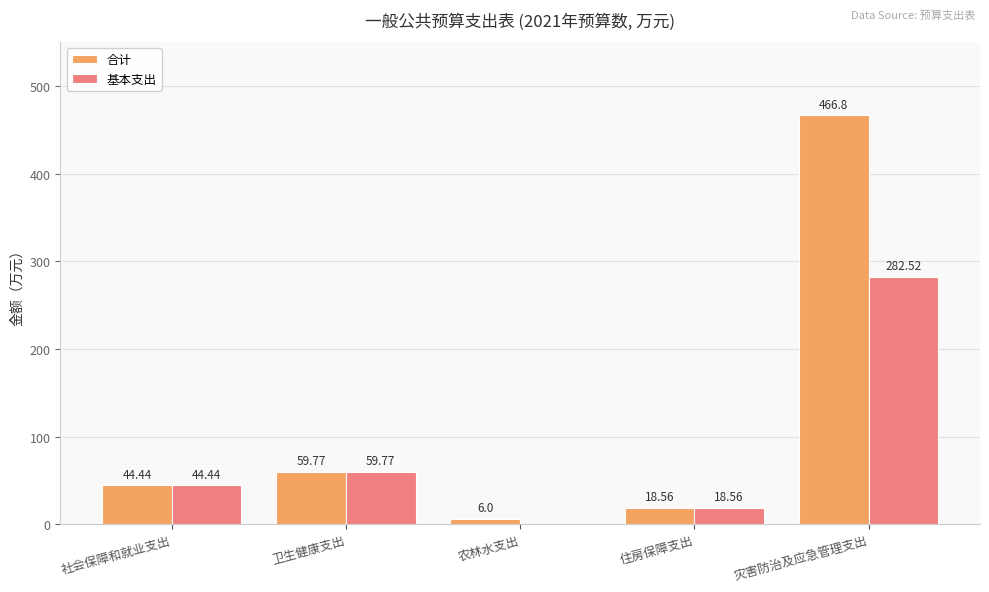

The 合计 series shows 6.0 at 农林水支出. True or false?

True